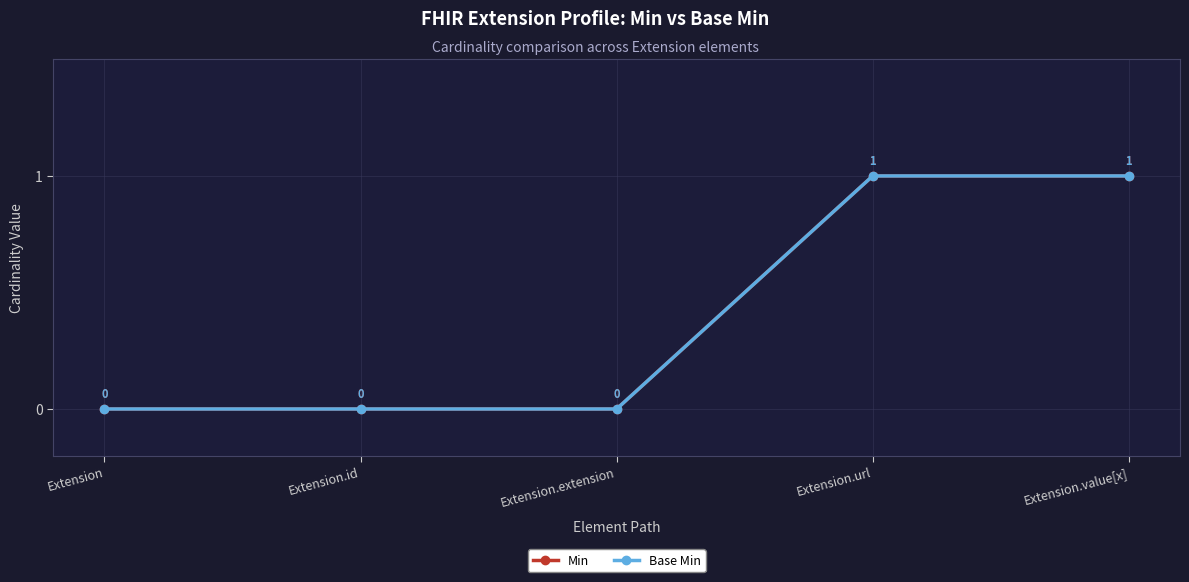

Between Extension and Extension.value[x], which series saw the biggest shift?

Min